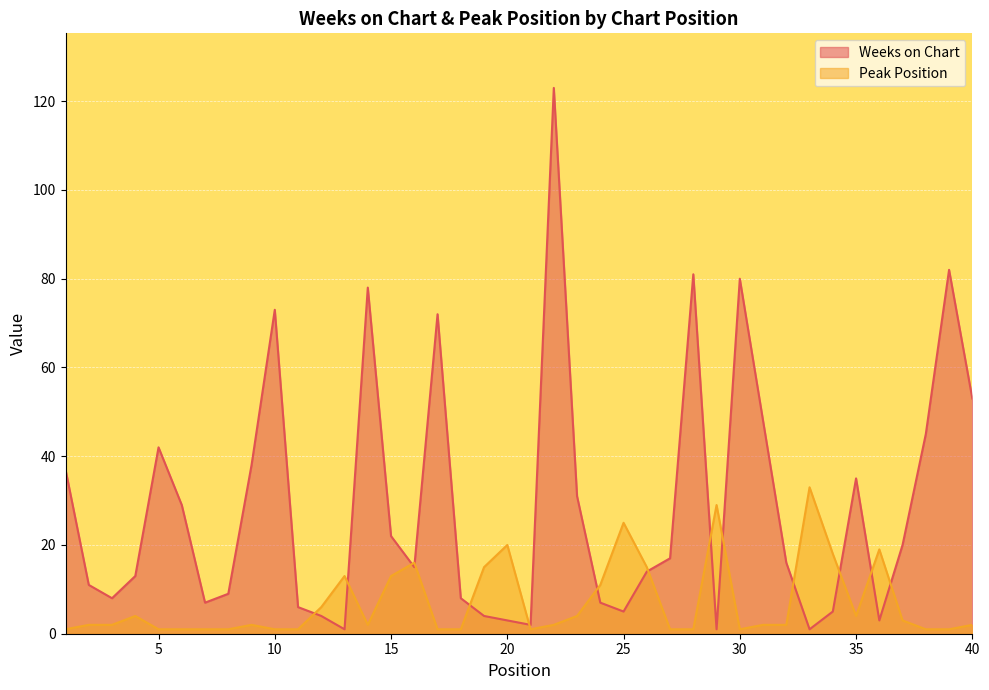

How many times do Weeks on Chart and Peak Position cross each other?

14